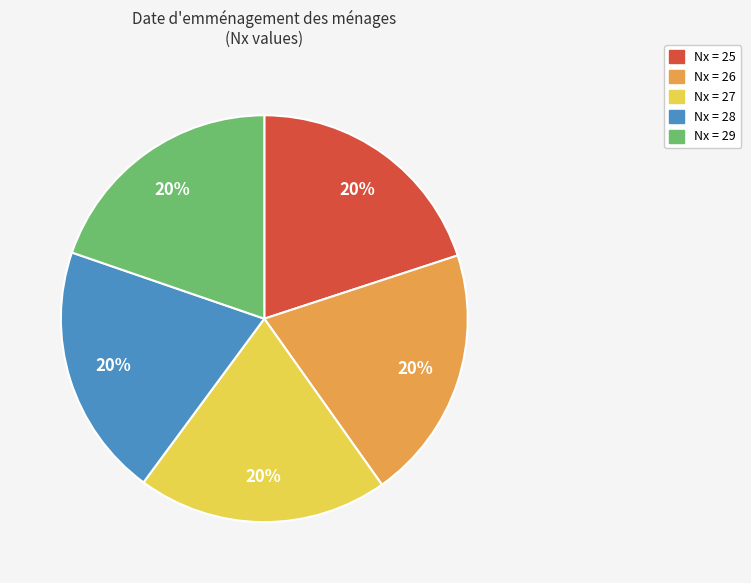

To the nearest percent, what is the average slice percentage?

20%